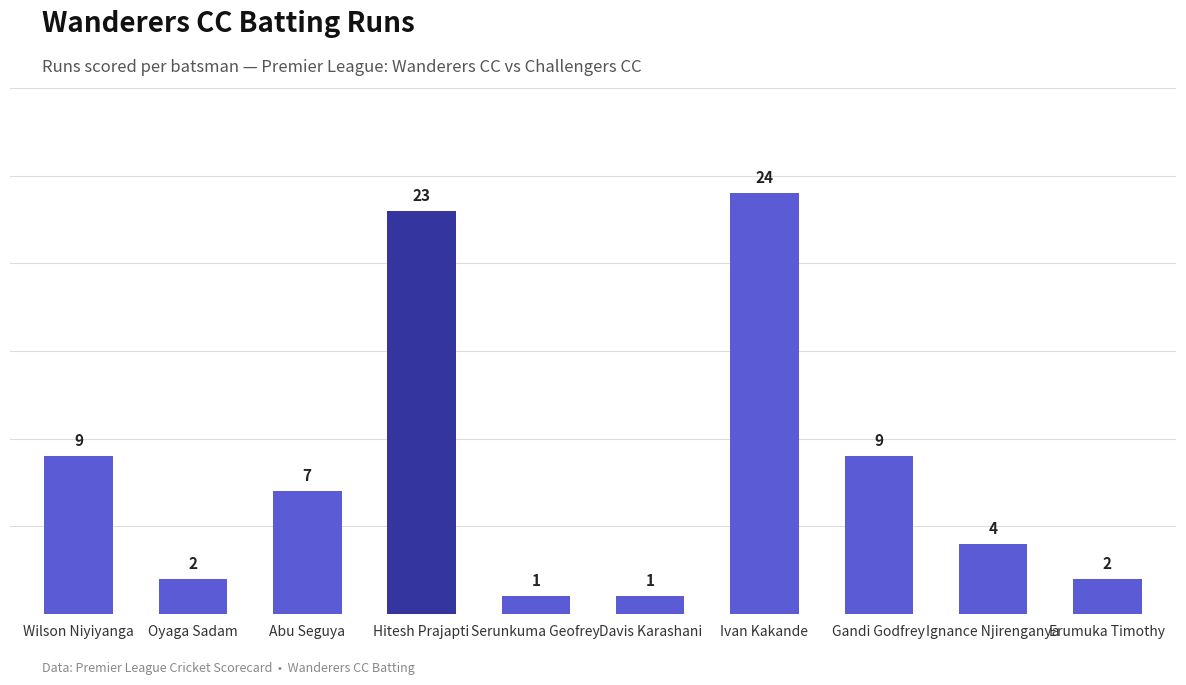

Count the number of data series in this chart.

1